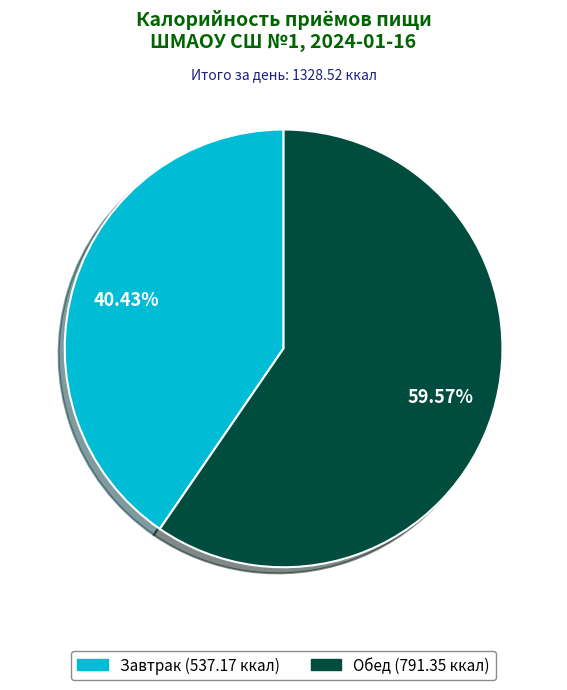

True or false: Обед accounts for 51% of the total.

False